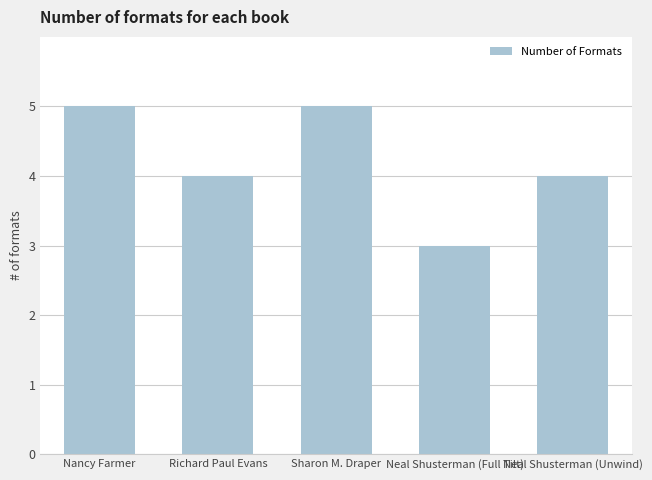

Which label corresponds to the smallest value in the chart?

Neal Shusterman (Full Tilt)